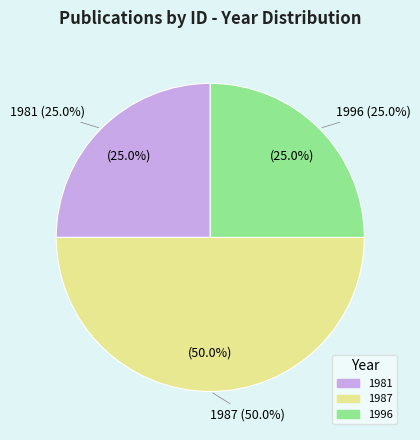

Is it true that 17188 is 11% of the pie?

False